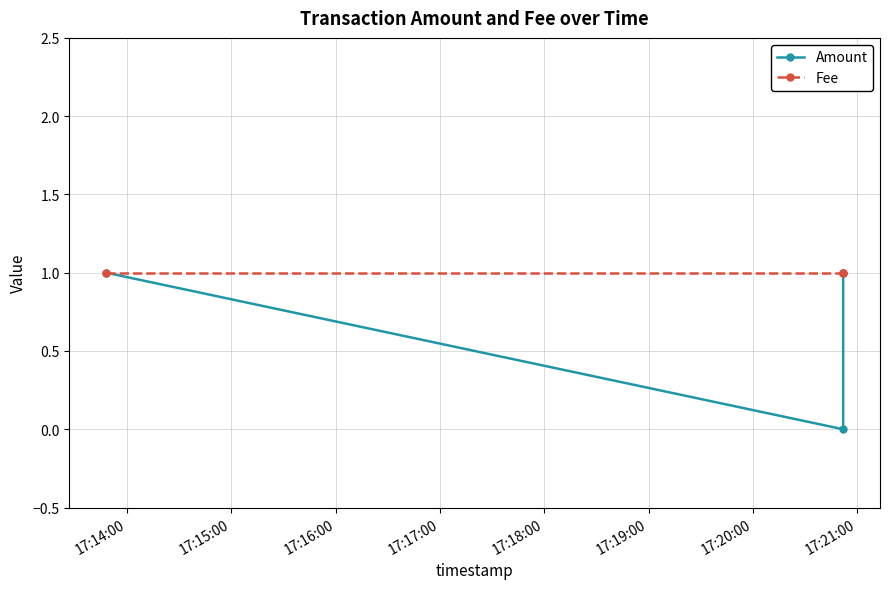

What is the difference between the second highest and minimum values in the Amount series?

1